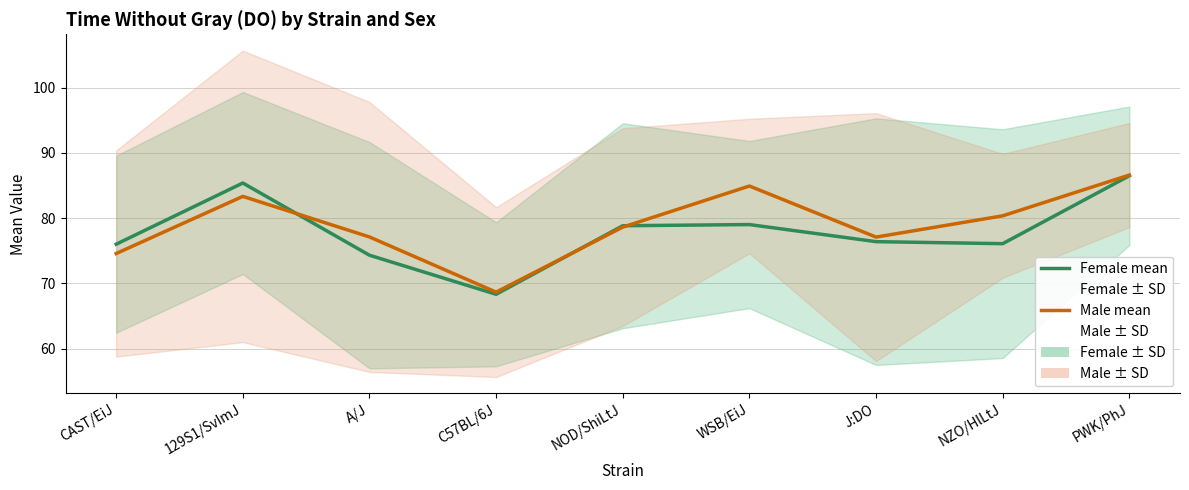

At which category does Female mean reach its first local peak?

129S1/SvImJ